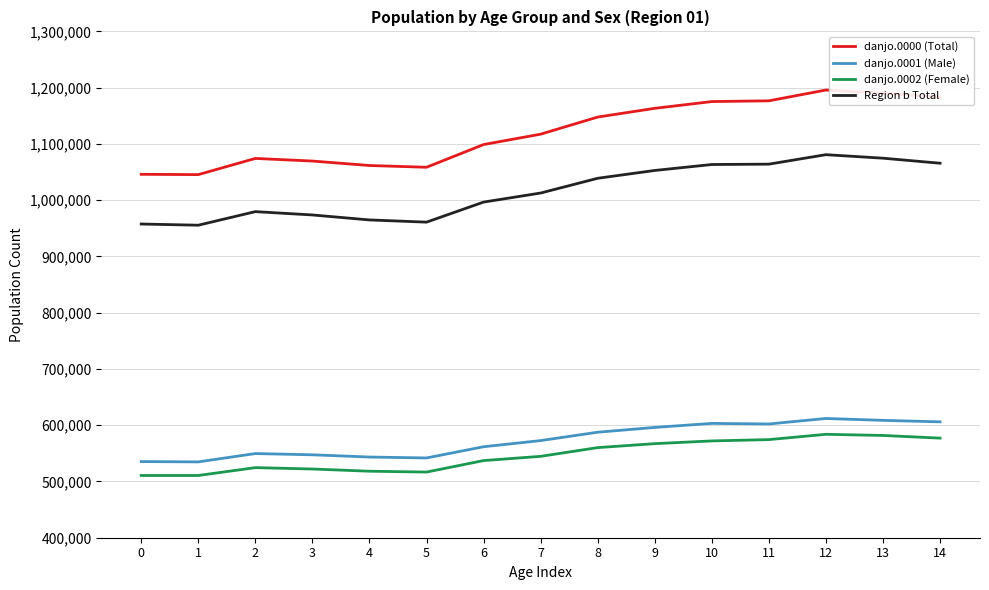

What is the maximum value for Region b Total?

1080856